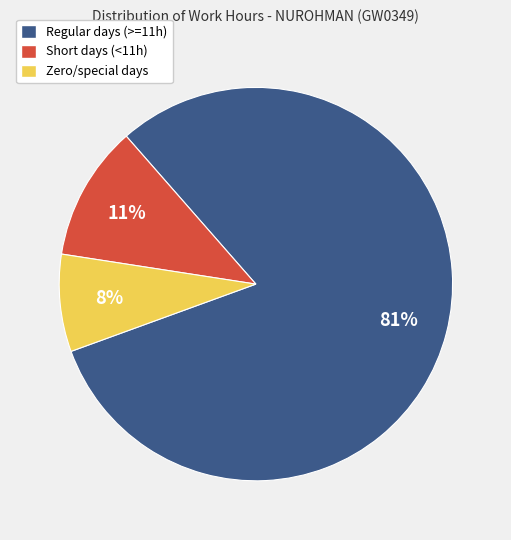

To the nearest percent, what portion does Short days (<11h) represent?

11%